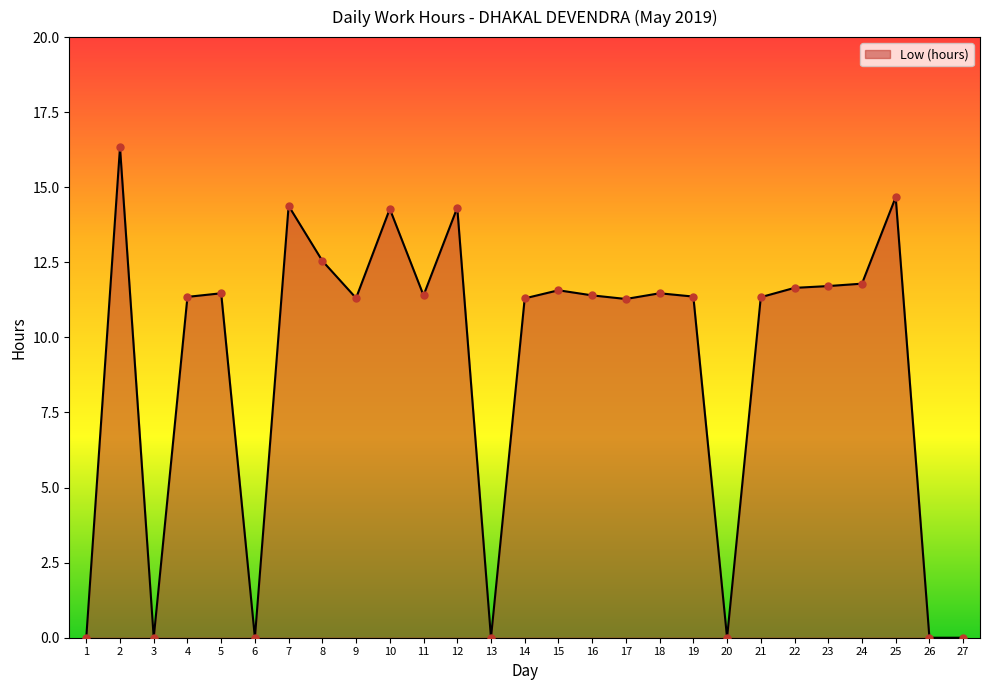

What is the change in value from 14 to 18?

+0.2